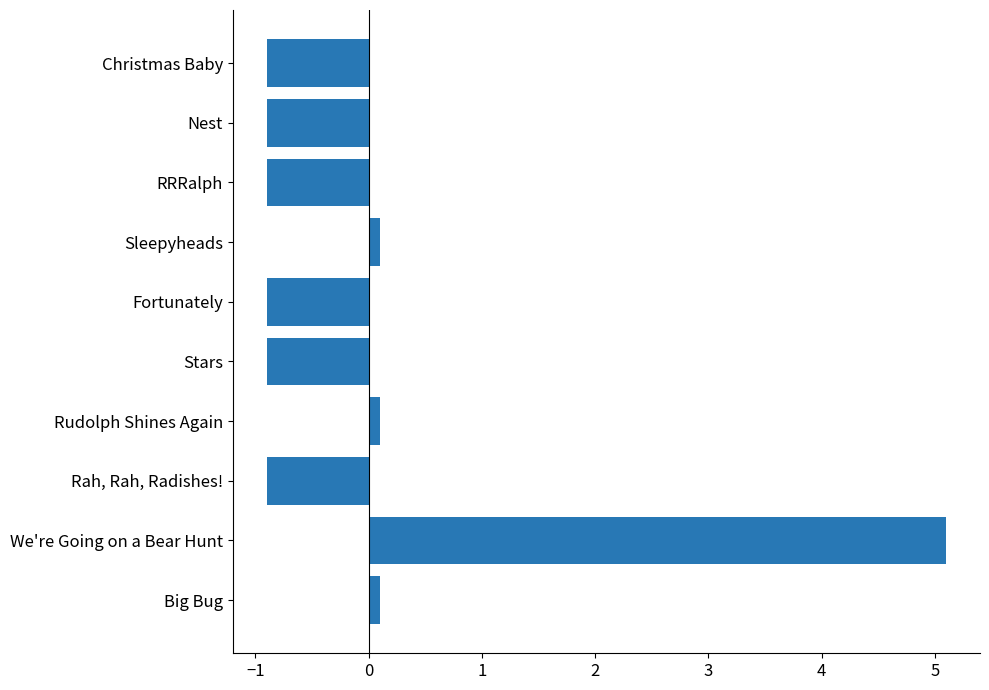

How many values are above zero?

4